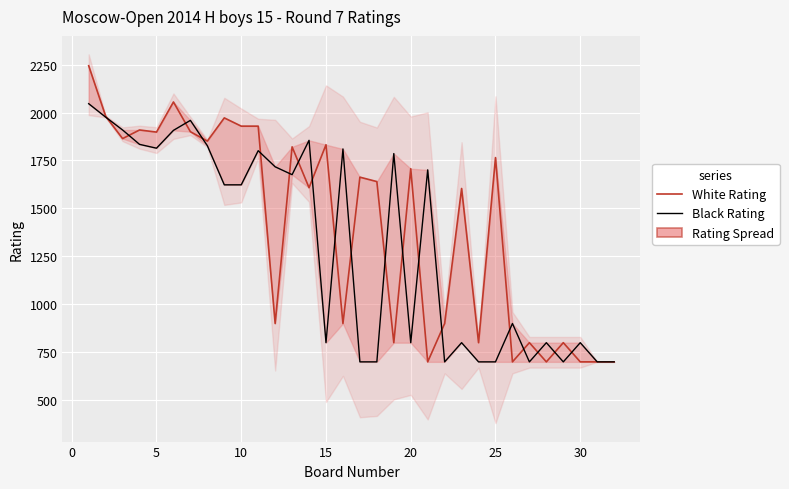

Count the number of categories in the chart.

32